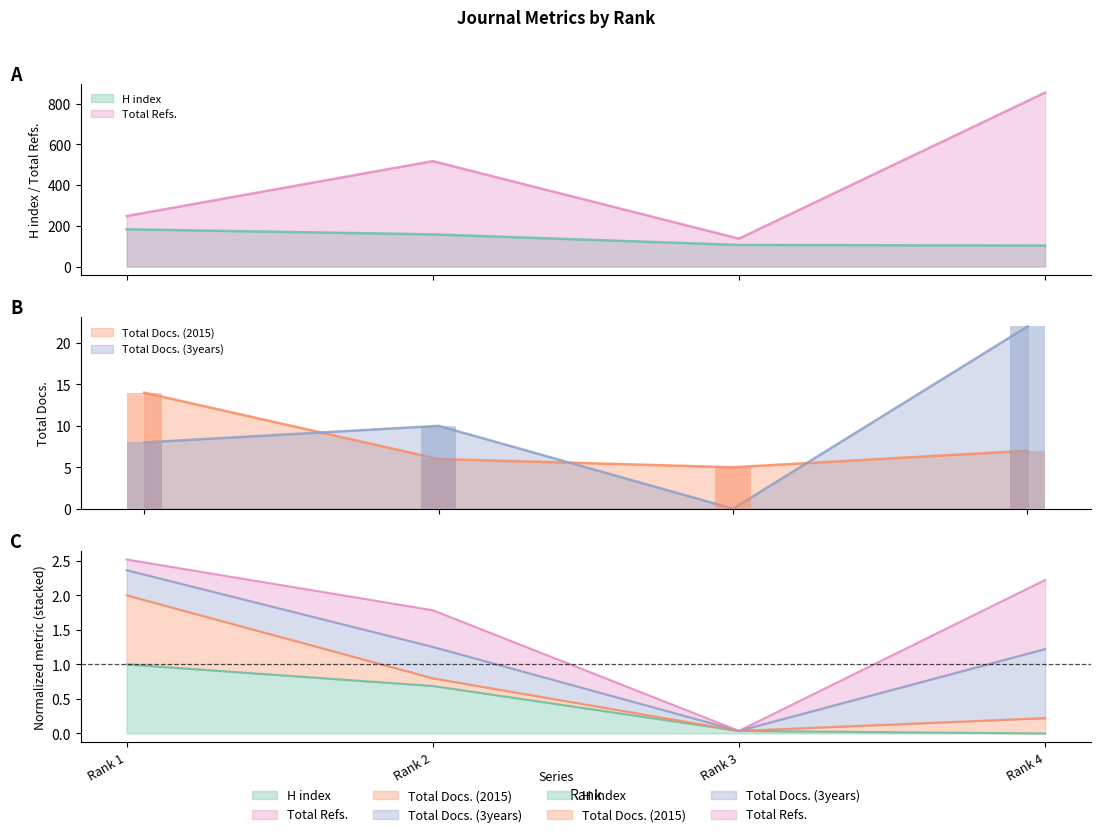

What is the average value of the H index series?

138